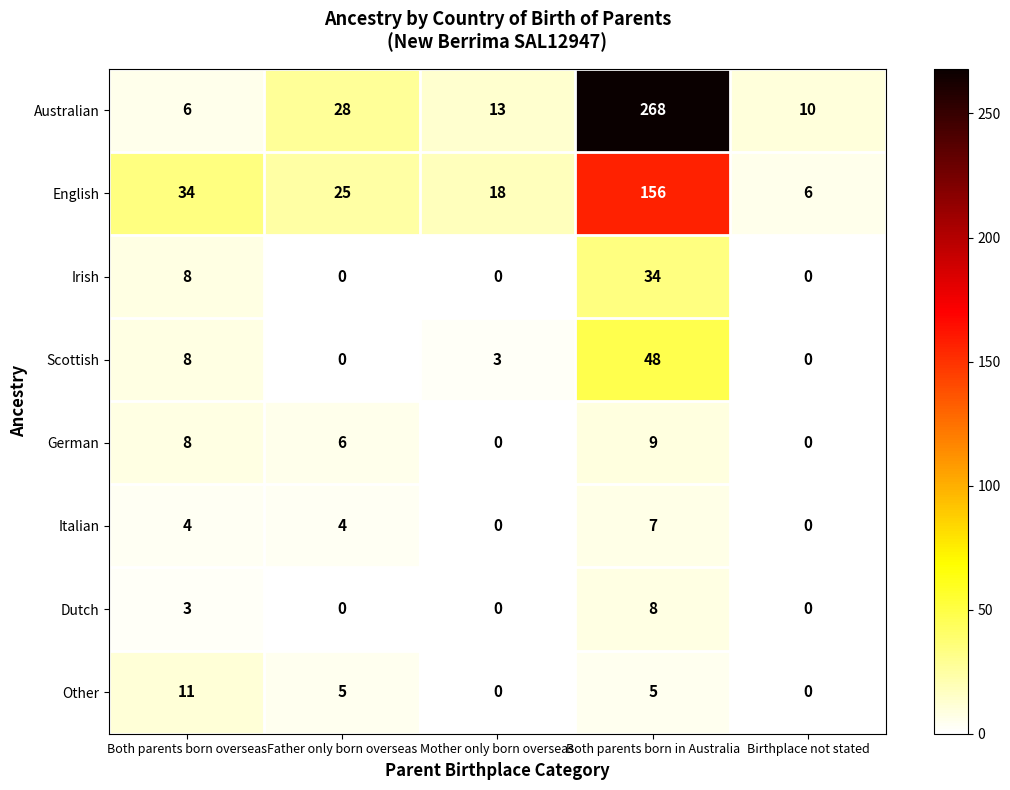

Where is Scottish nearest to the value 24?

Both parents born overseas